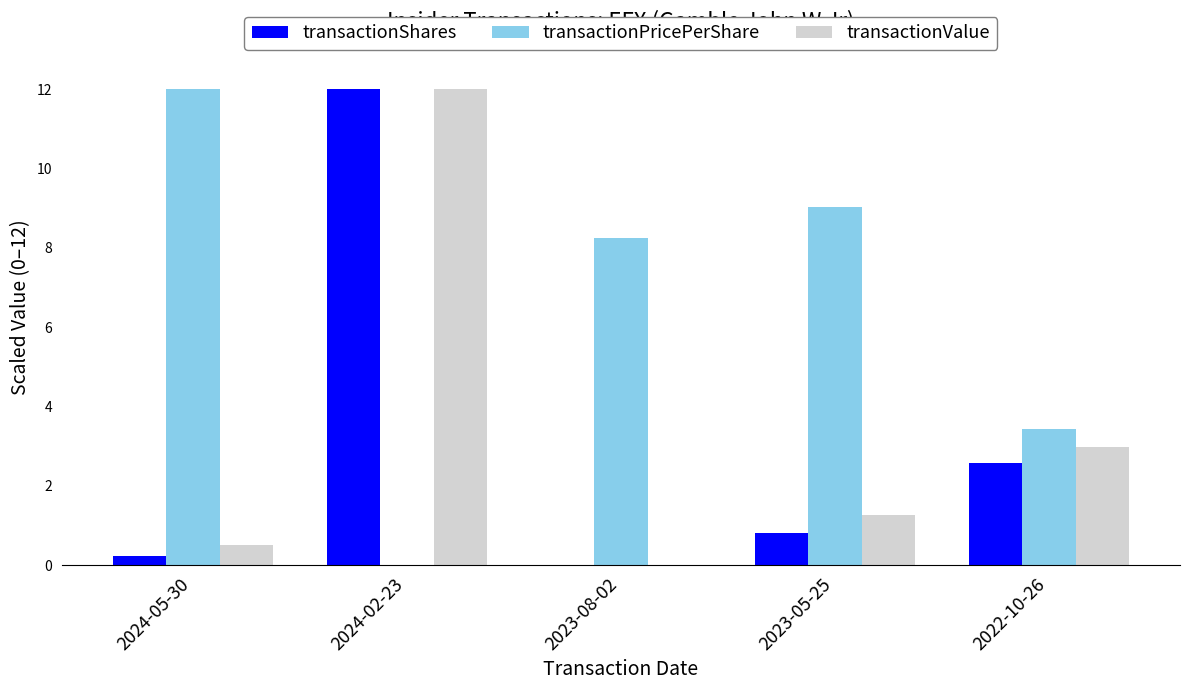

What is the spread (max minus min) of values at 2023-08-02?

8.3